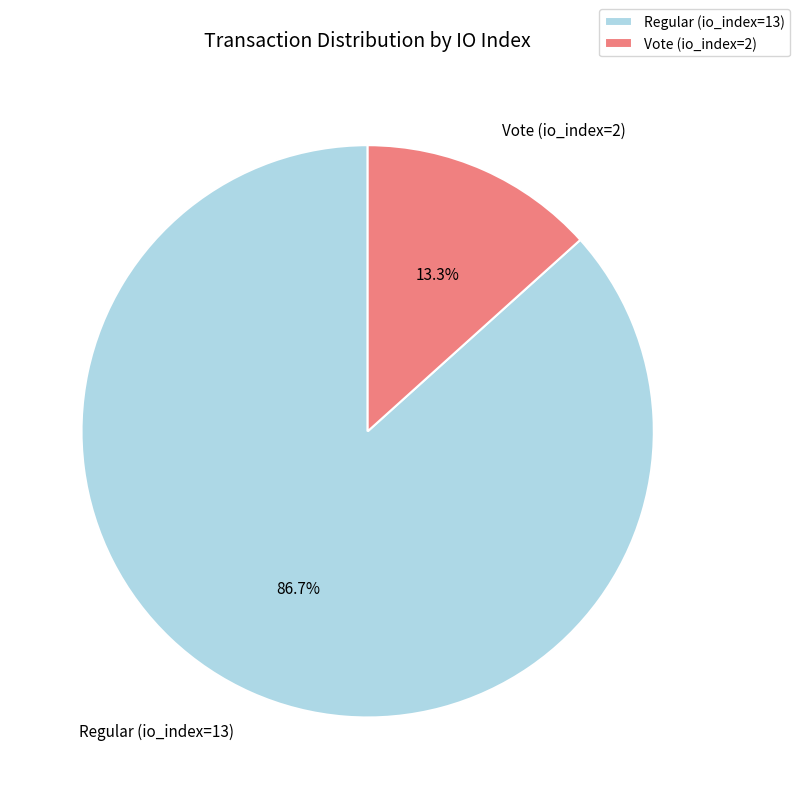

How many segments does this pie chart have?

2